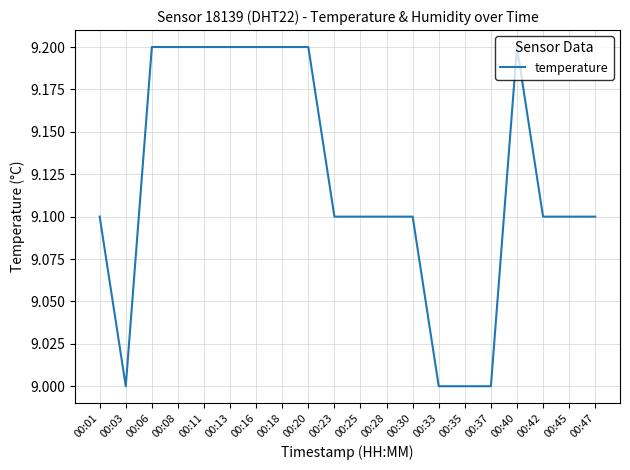

Does the chart display data point markers on the line(s)?

No